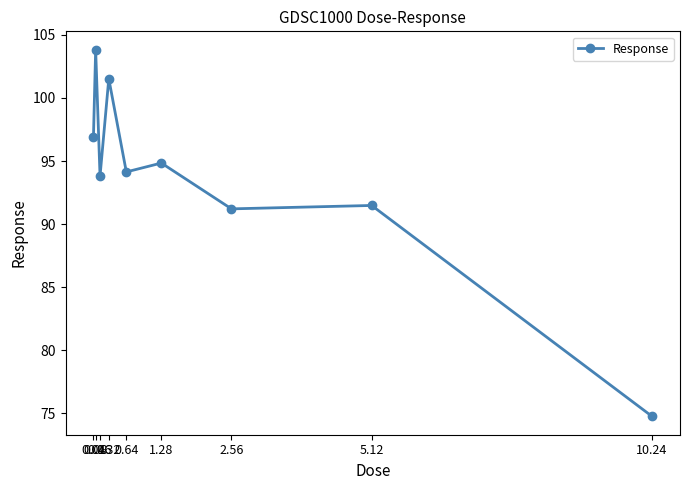

List the labels in order of value, smallest first.

10.24, 2.56, 5.12, 0.16, 0.64, 1.28, 0.04, 0.32, 0.08